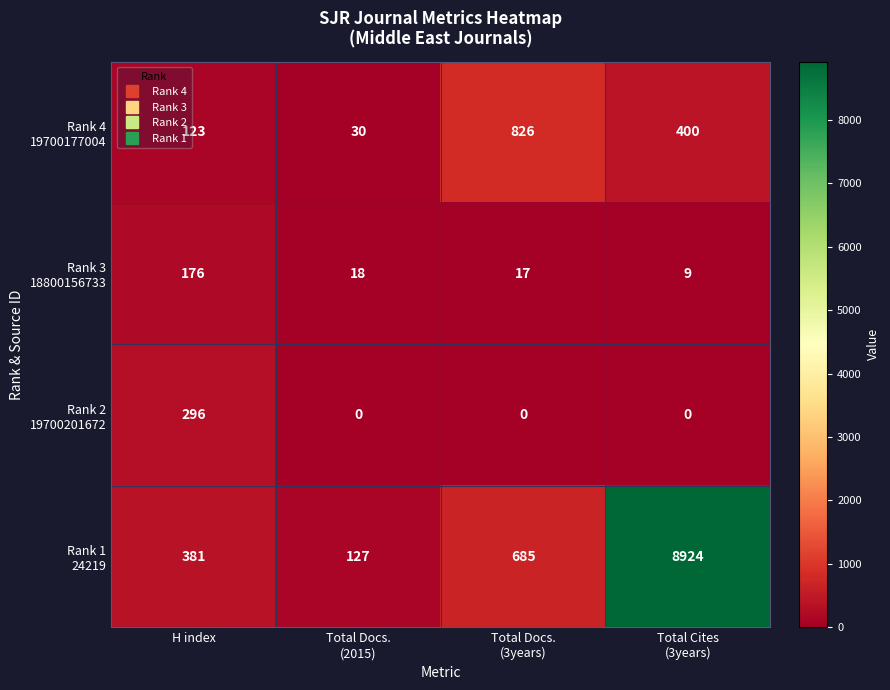

How many data points does each series have?

4